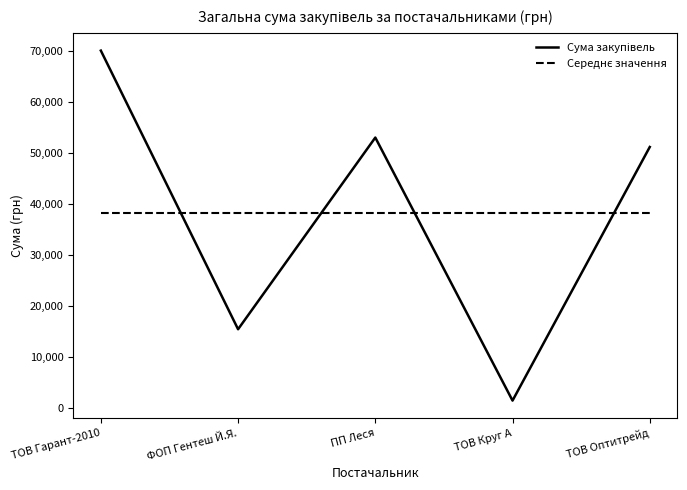

Which category has the lowest value across all series?

ТОВ Круг А